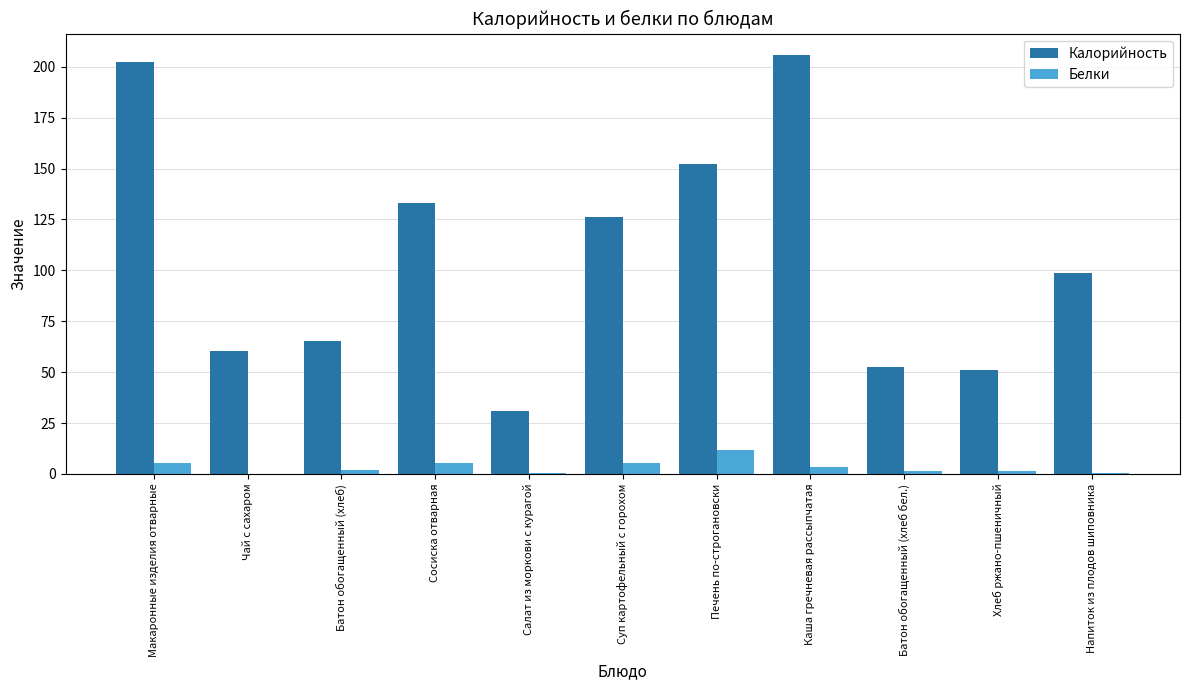

The value of Калорийность at Напиток из плодов шиповника is 58.3. True or false?

False